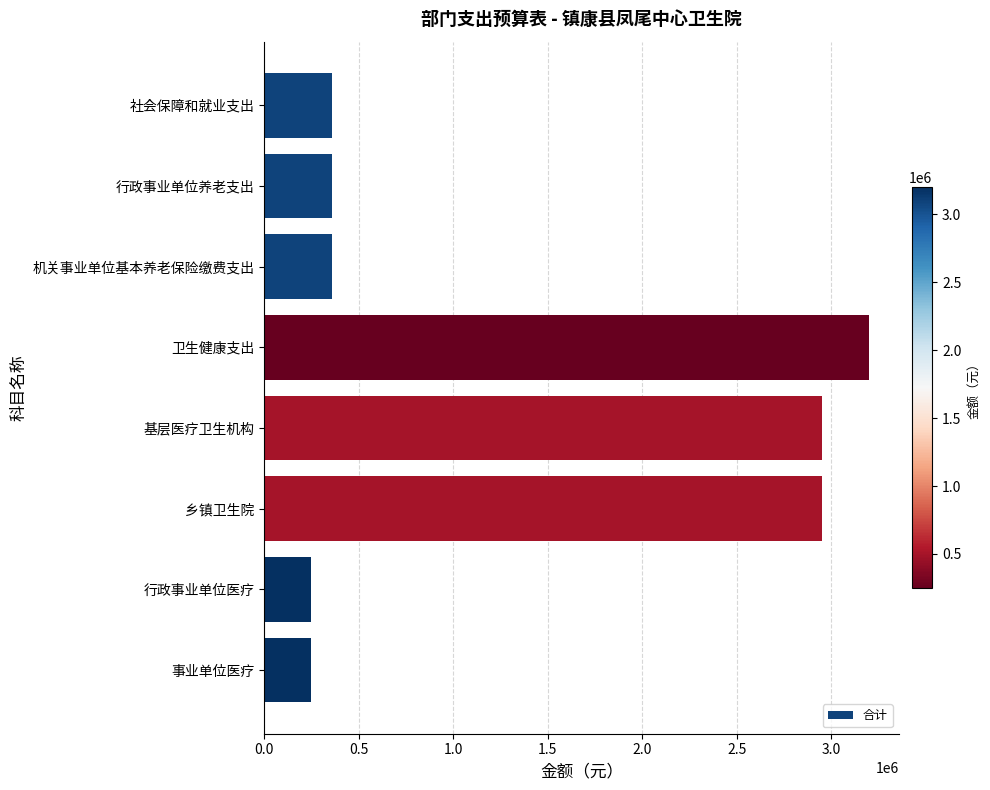

Reading top to bottom, extract all data points from this chart.

社会保障和就业支出=358568.5	行政事业单位养老支出=358568.5	机关事业单位基本养老保险缴费支出=358568.5	卫生健康支出=3198068.4	基层医疗卫生机构=2949311.5	乡镇卫生院=2949311.5	行政事业单位医疗=248756.9	事业单位医疗=248756.9